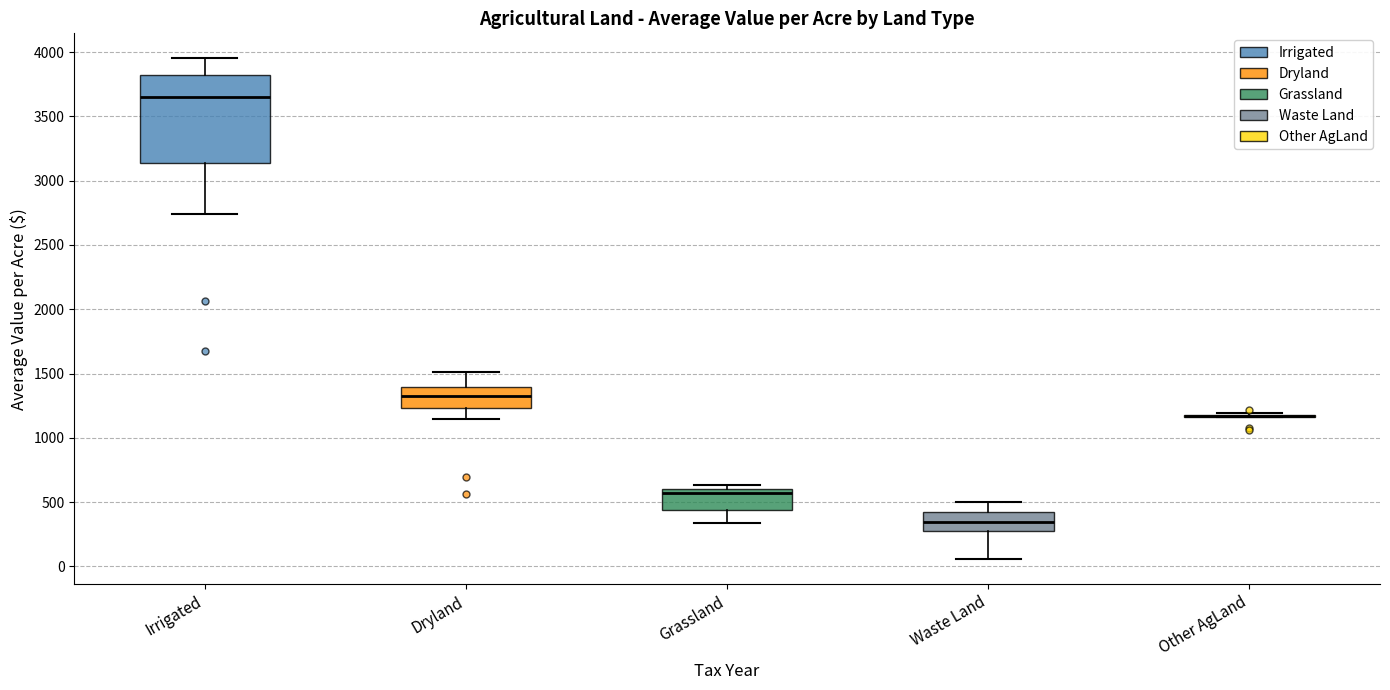

Reading left to right, read every box against the y-axis: the position of its median line, the range the box covers, and the ends of its whiskers. The values are not printed on the chart, so give them approximately, as read against the axis.

Irrigated: median 3650, box 3150 to 3800, whiskers 2750 to 3950
Dryland: median 1350, box 1250 to 1400, whiskers 1150 to 1500
Grassland: median 550, box 450 to 600, whiskers 350 to 650
Waste Land: median 350, box 300 to 400, whiskers 50 to 500
Other AgLand: box collapsed to a line at 1150, whiskers 1150 to 1200